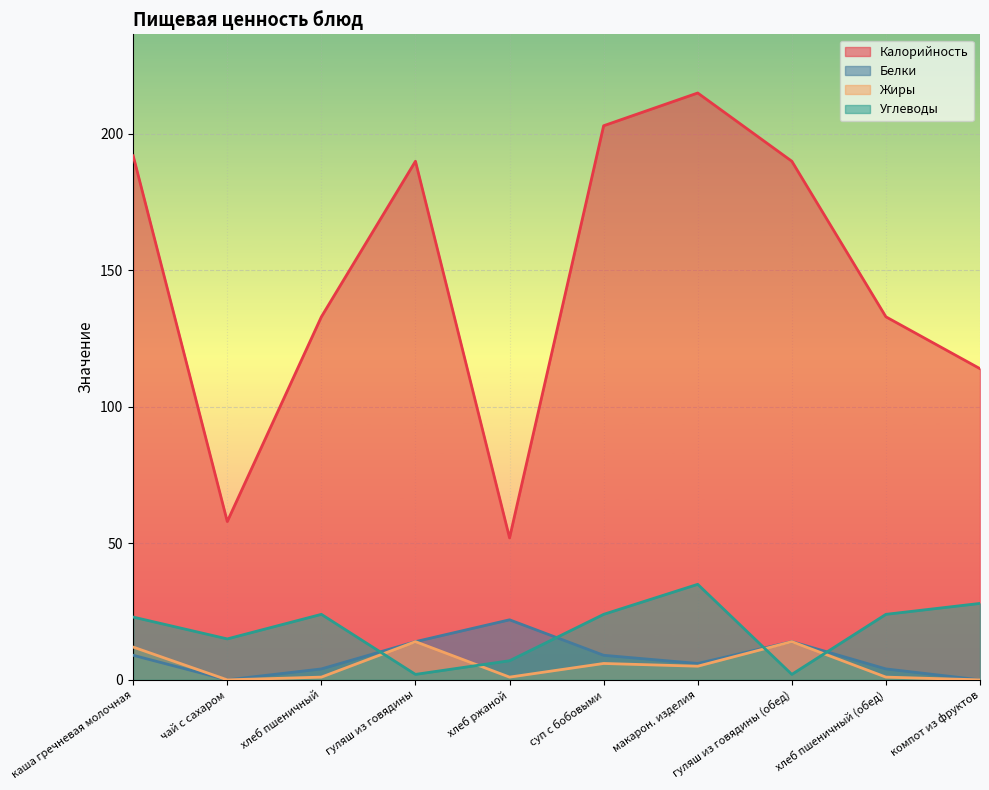

At which category does Жиры reach its first local peak?

гуляш из говядины